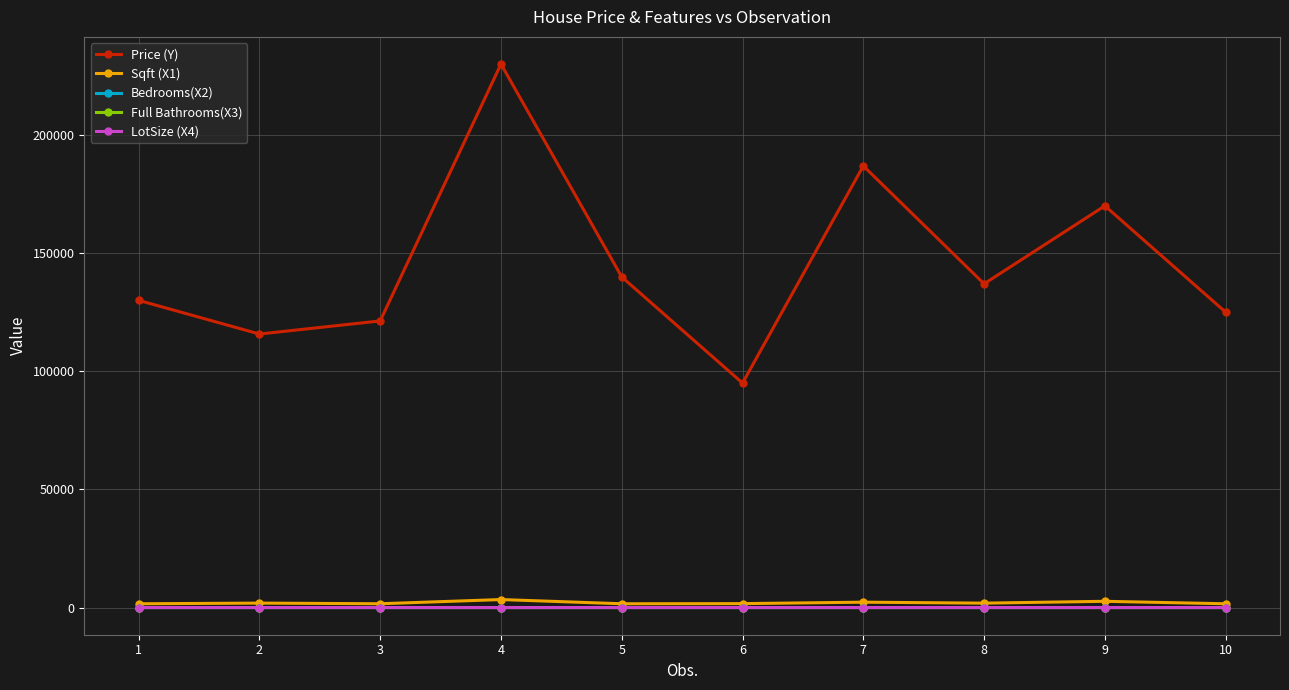

In Price (Y), how many points are lower than both neighbors (excluding endpoints)?

3